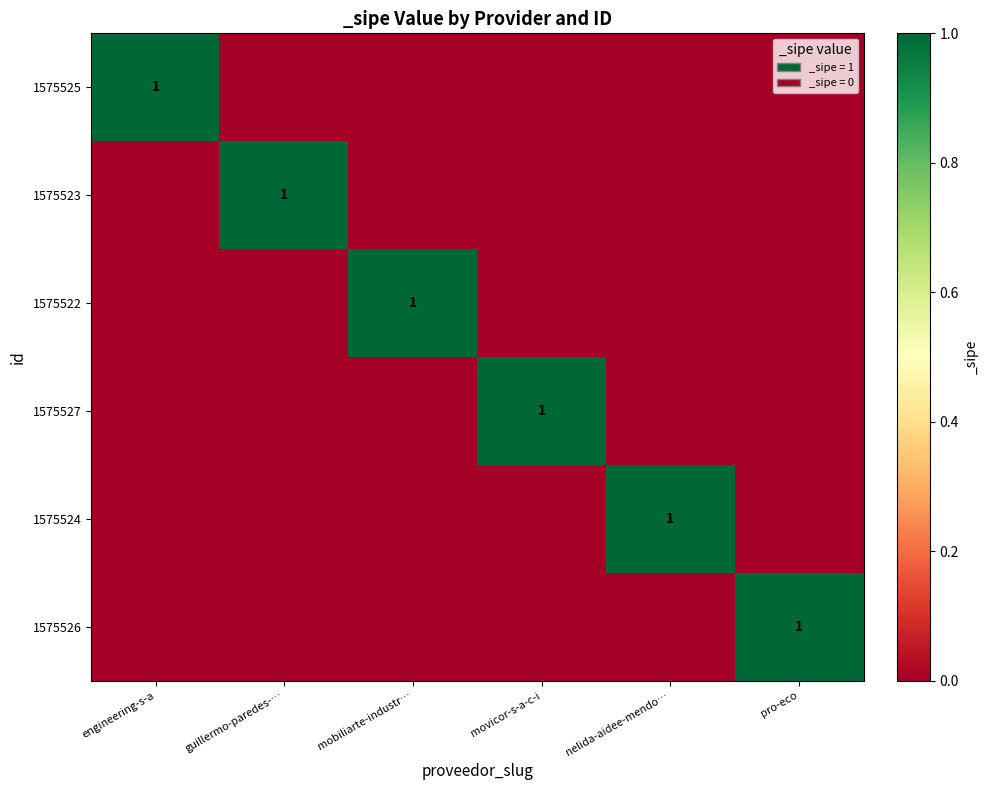

True or false: 1575522 has a value of 0 at mobiliarte-industr….

False